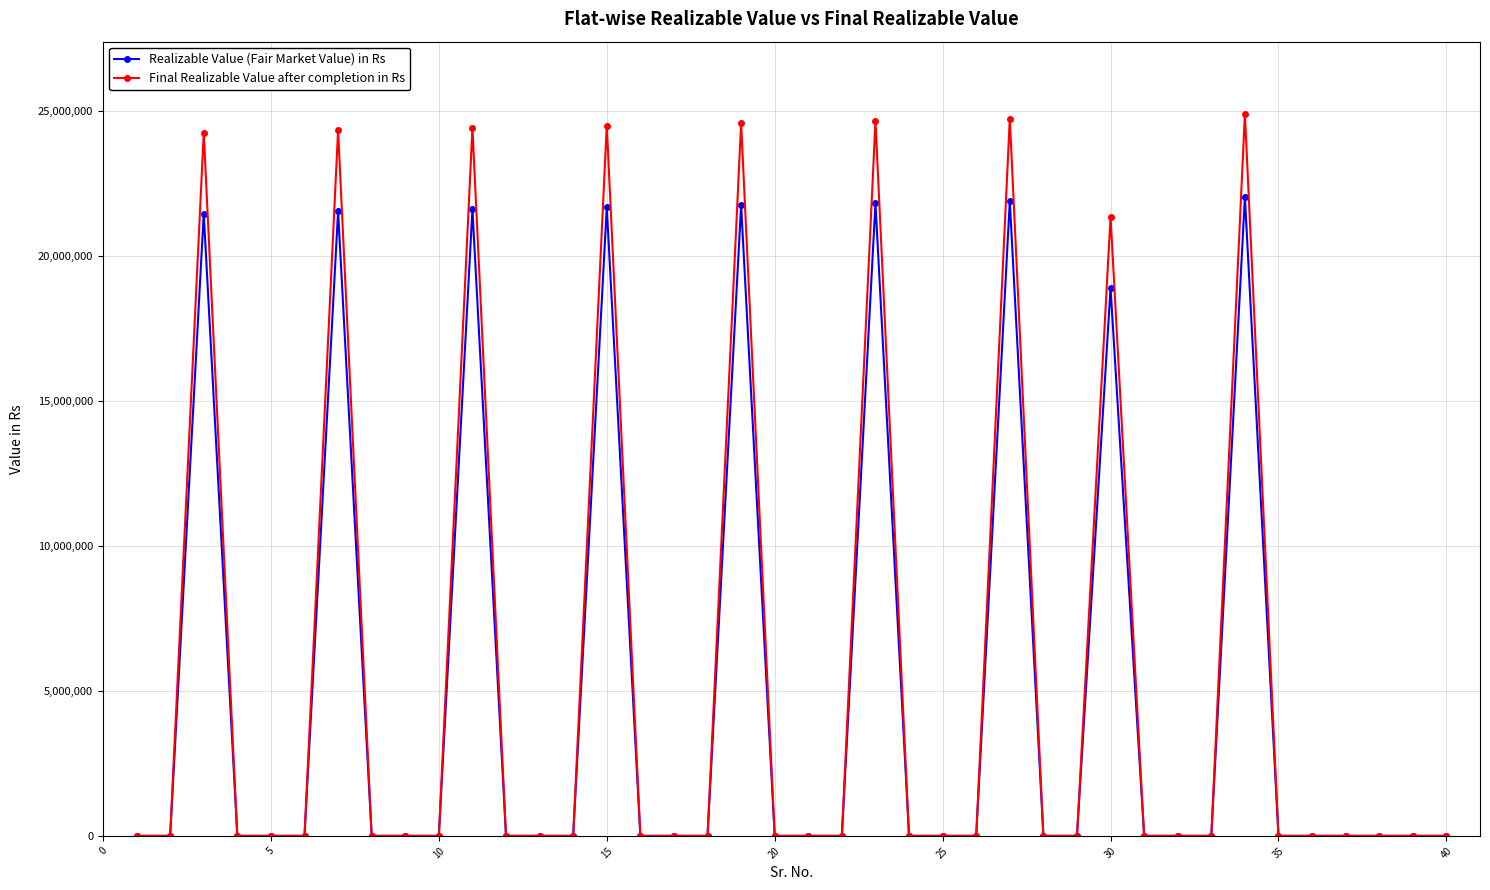

What are all the series names shown in the legend?

Realizable Value (Fair Market Value) in Rs, Final Realizable Value after completion in Rs